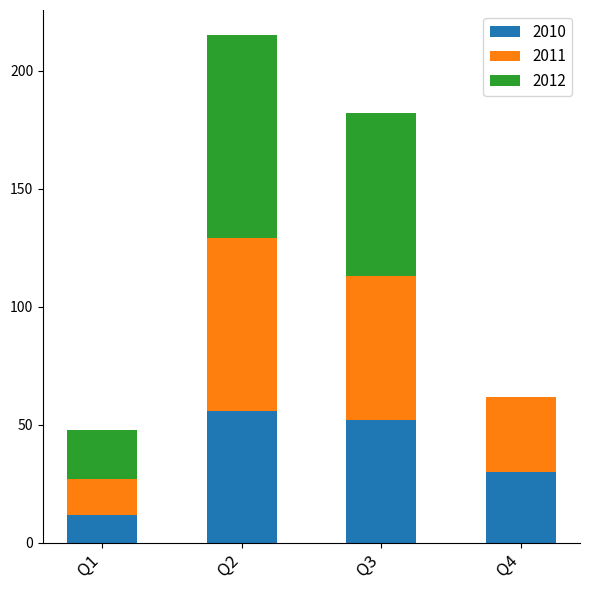

Reading left to right, what are the values for 2010?

Q1=12	Q2=56	Q3=52	Q4=30